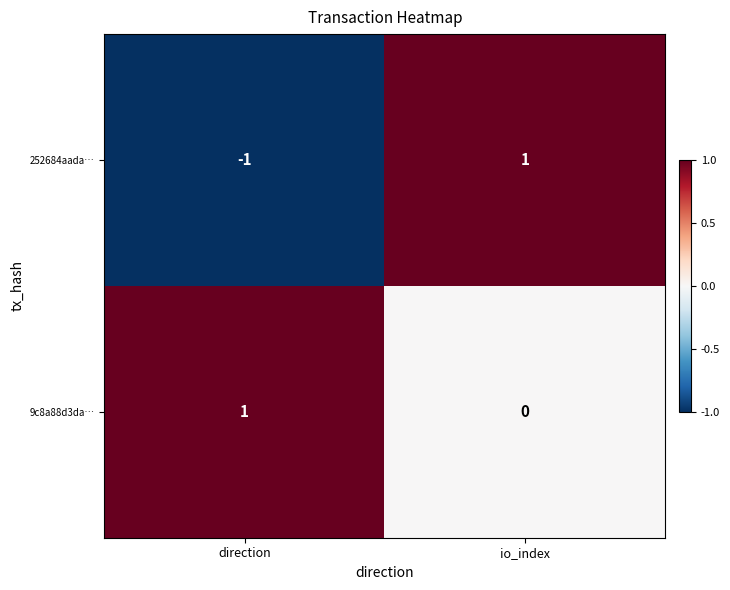

True or false: 9c8a88d3da… has a value of 0 at io_index.

True